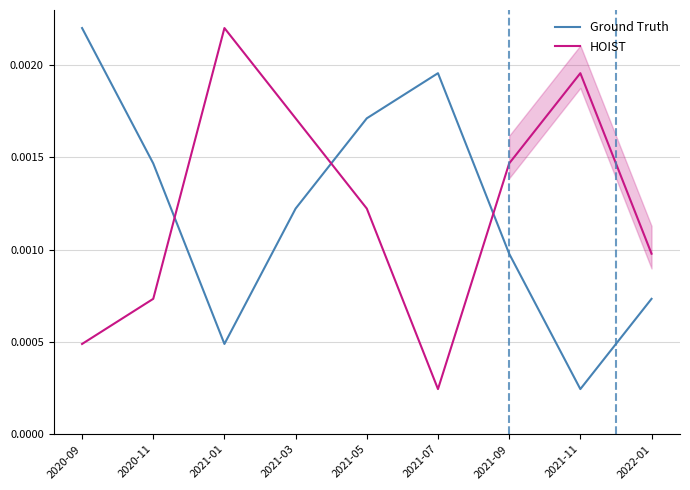

How many intersections are there between HOIST and Ground Truth?

3